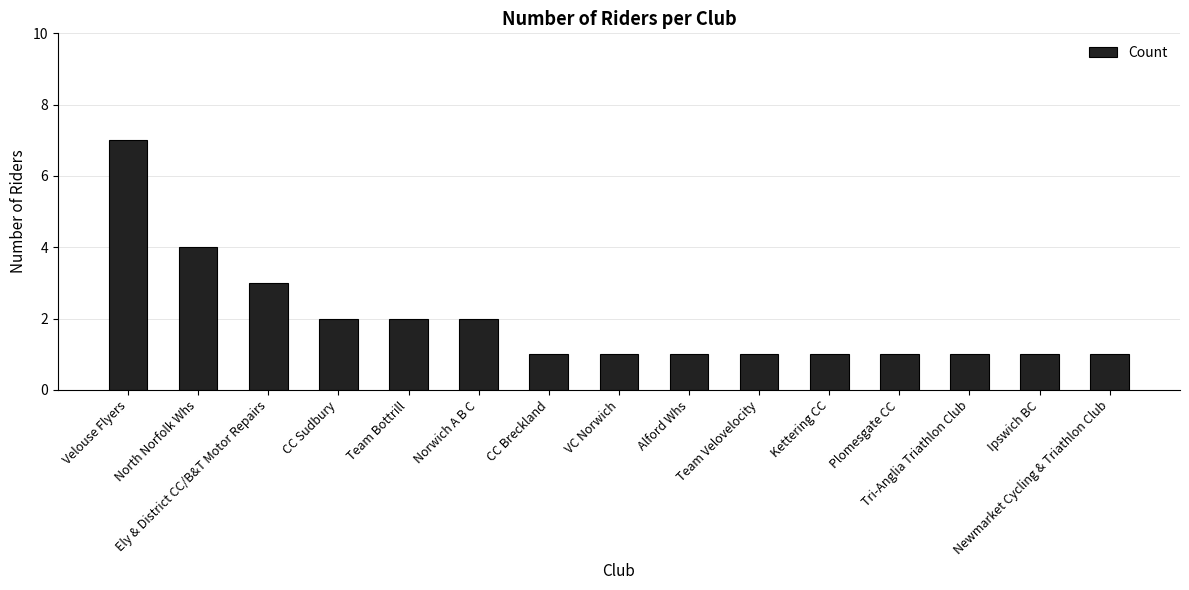

At which category does the chart reach its peak across all series?

Velouse Flyers